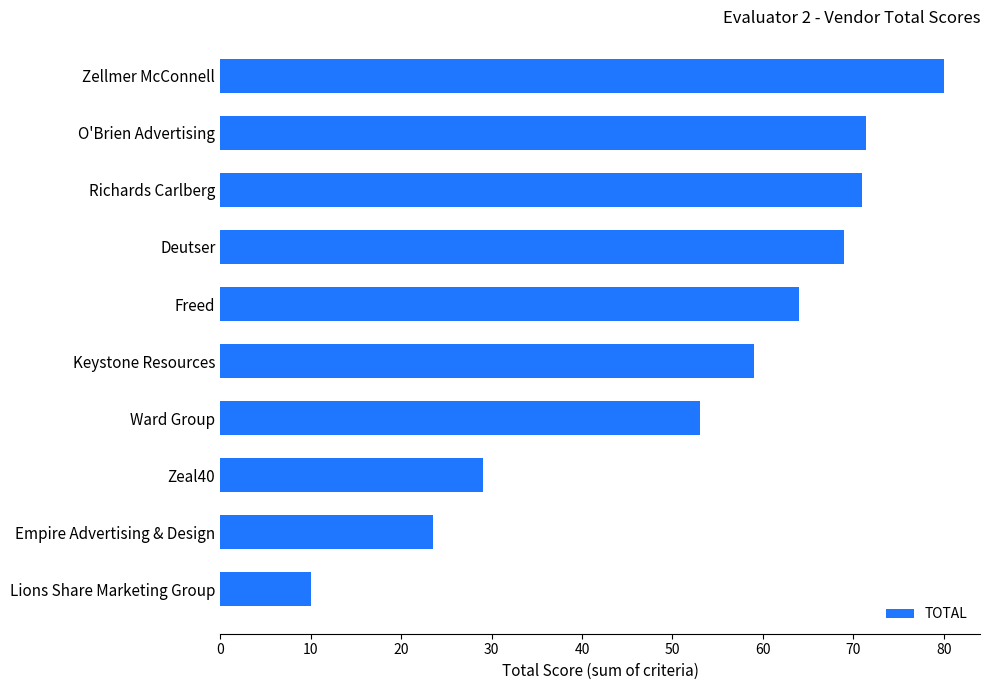

Reading top to bottom, transcribe all the data shown in this chart.

80.0	71.4	71.0	69.0	64.0	59.0	53.0	29.0	23.5	10.0